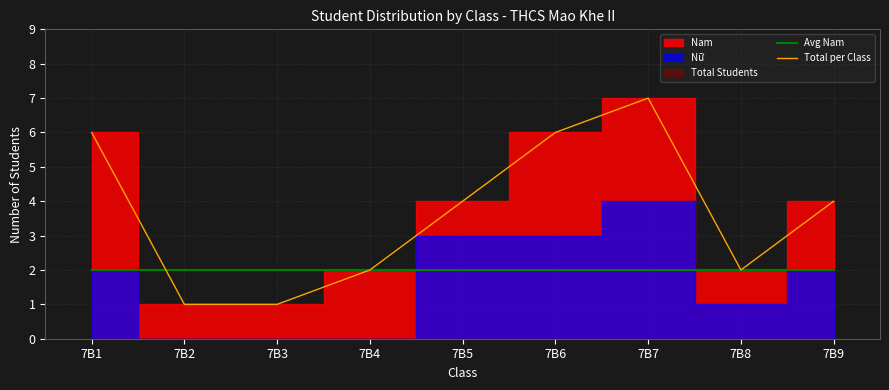

True or false: Avg Nam has a value of 1 at 7B9.

False